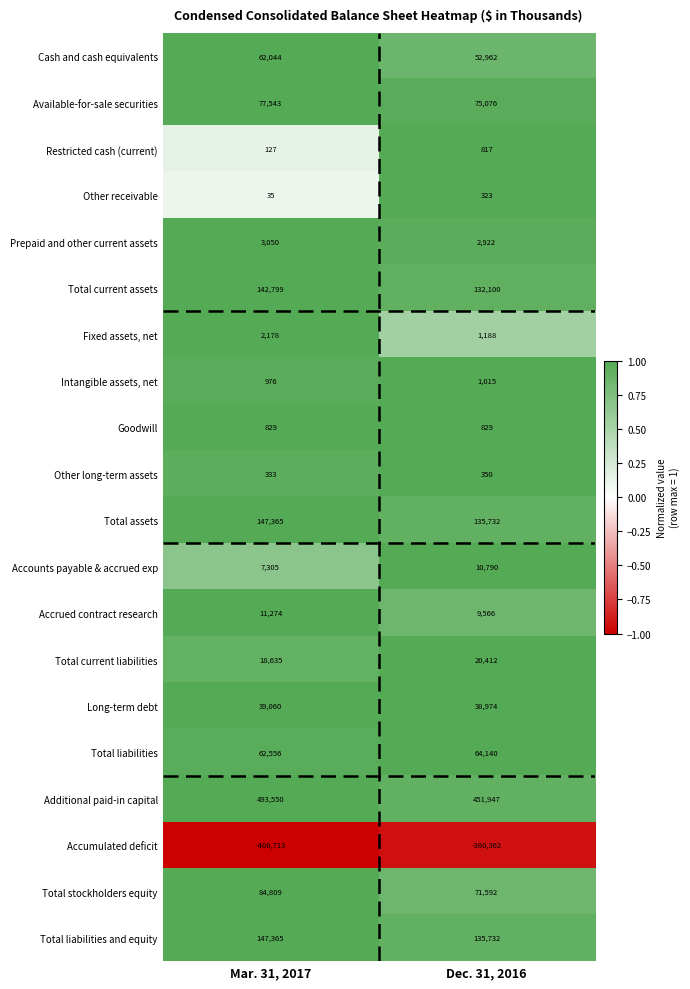

At how many categories does at least one series exceed 0?

2